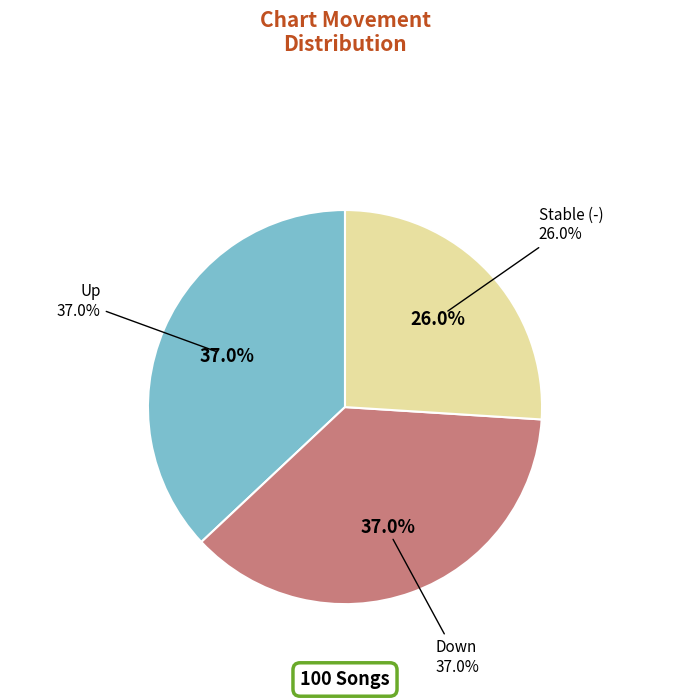

Is down the majority of the pie?

No